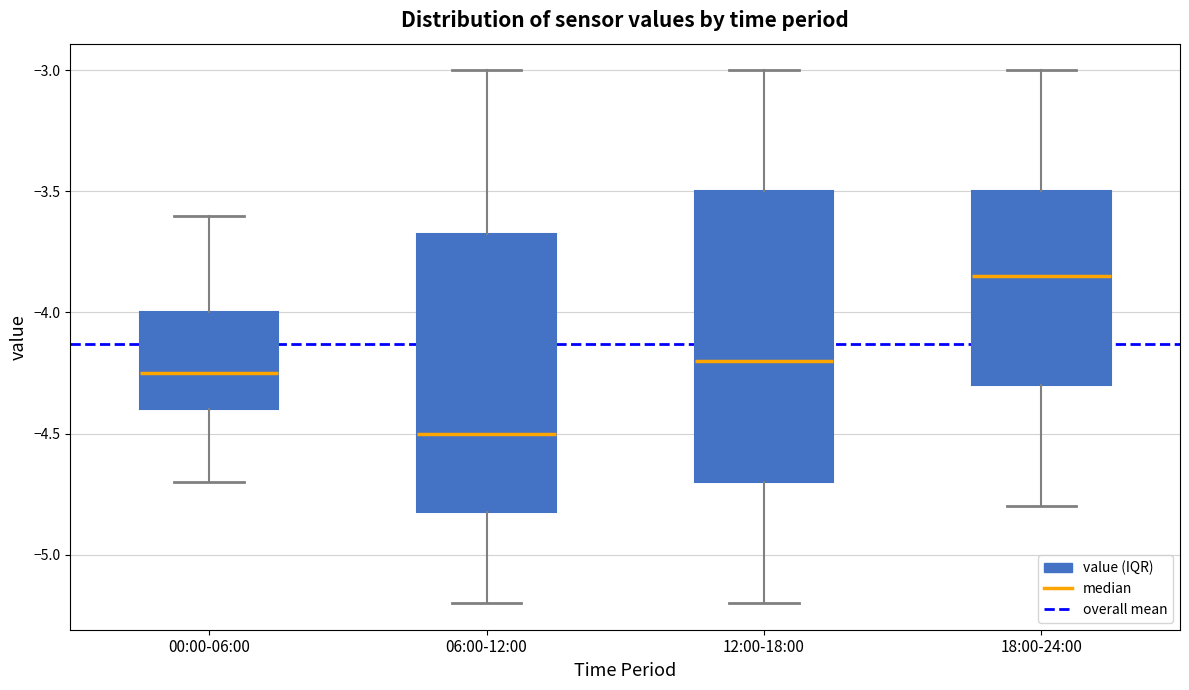

Reading left to right, read every box against the y-axis: the position of its median line, the range the box covers, and the ends of its whiskers. The values are not printed on the chart, so give them approximately, as read against the axis.

00:00-06:00: median -4.25, box -4.40 to -4.00, whiskers -4.70 to -3.60
06:00-12:00: median -4.50, box -4.80 to -3.65, whiskers -5.20 to -3.00
12:00-18:00: median -4.20, box -4.70 to -3.50, whiskers -5.20 to -3.00
18:00-24:00: median -3.85, box -4.30 to -3.50, whiskers -4.80 to -3.00